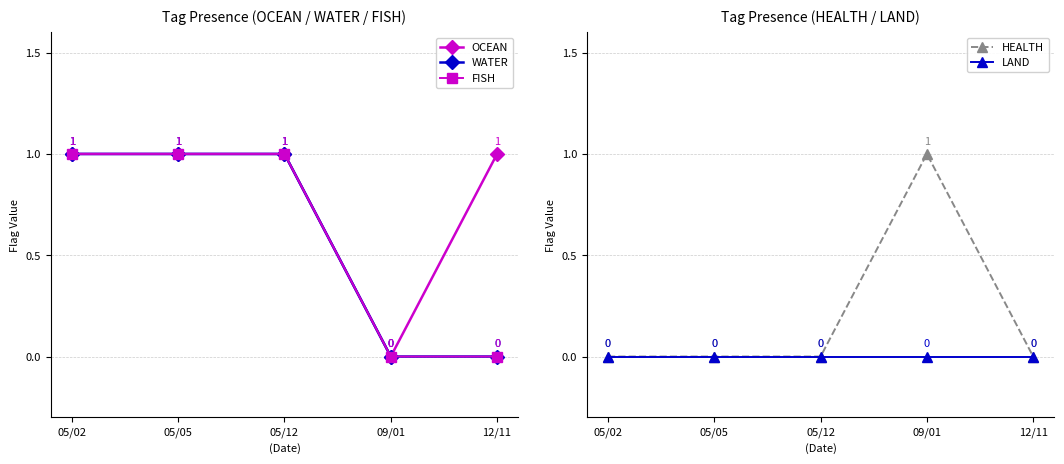

Rank the categories by WATER value from highest to lowest.

05/02, 05/05, 05/12, 09/01, 12/11